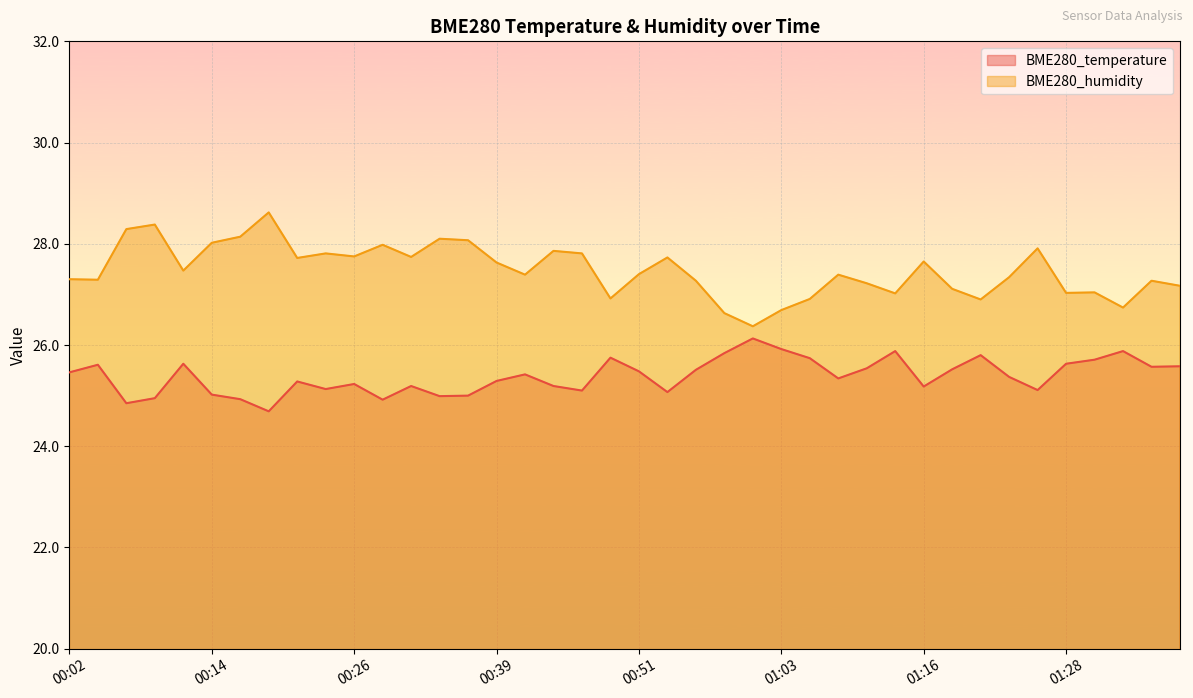

How many lines are shown in the chart?

2